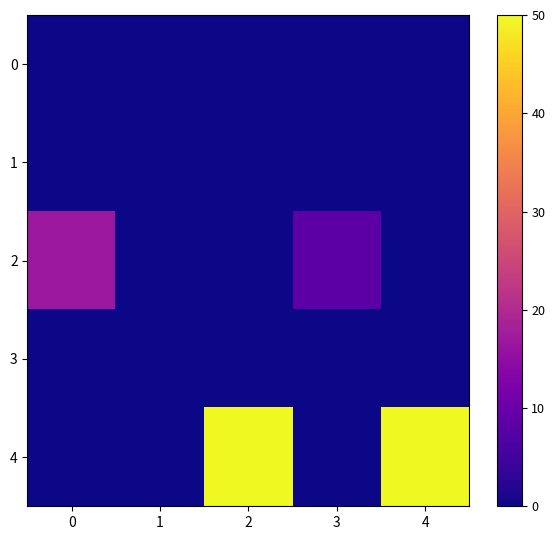

Reading left to right, extract all data points from this chart.

0: 0=0.0	1=0.0	2=0.0	3=0.0	4=0.0
1: 0=0.0	1=0.0	2=0.0	3=0.0	4=0.0
2: 0=16.7	1=0.0	2=0.0	3=8.3	4=0.0
3: 0=0.0	1=0.0	2=0.0	3=0.0	4=0.0
4: 0=0.0	1=0.0	2=50.0	3=0.0	4=50.0